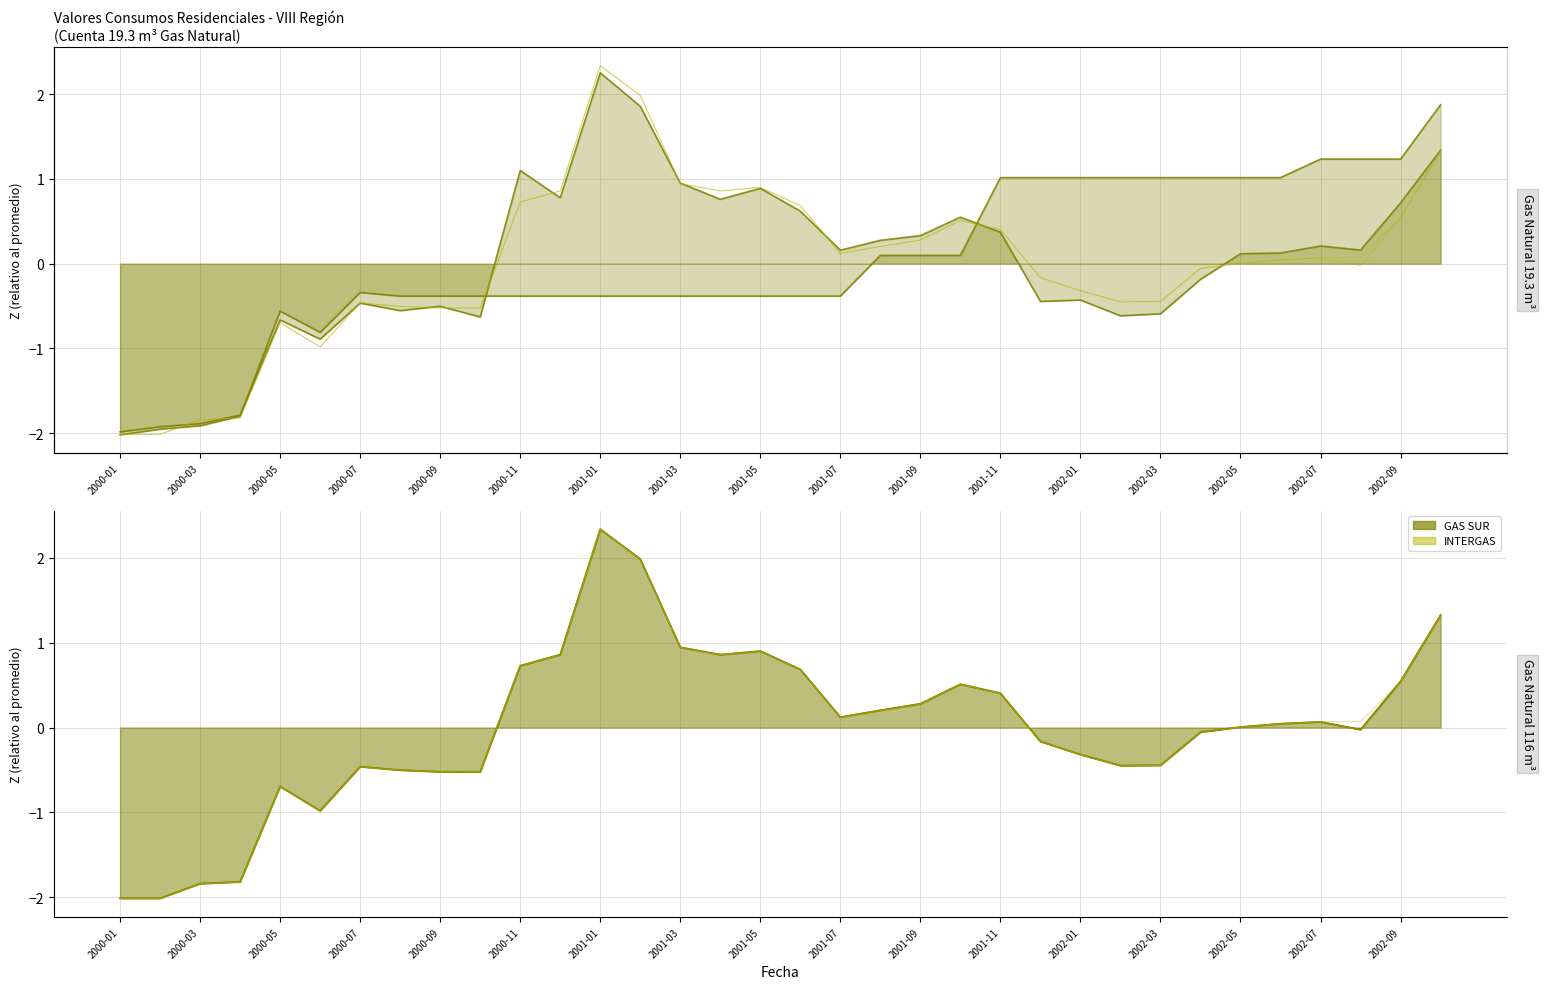

At which category does GAS SUR (19.3 m3) reach its first local valley?

2000-06